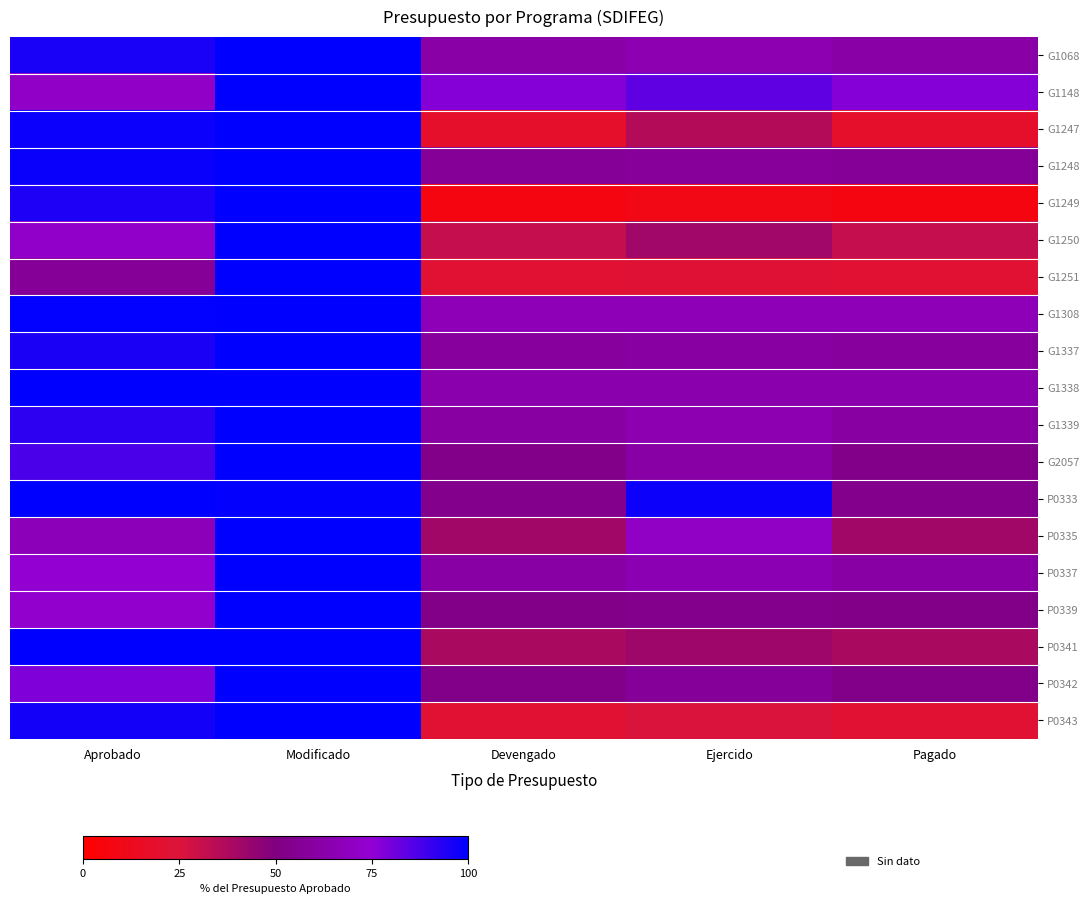

What is the difference between the highest and lowest values at Ejercido?

88.3